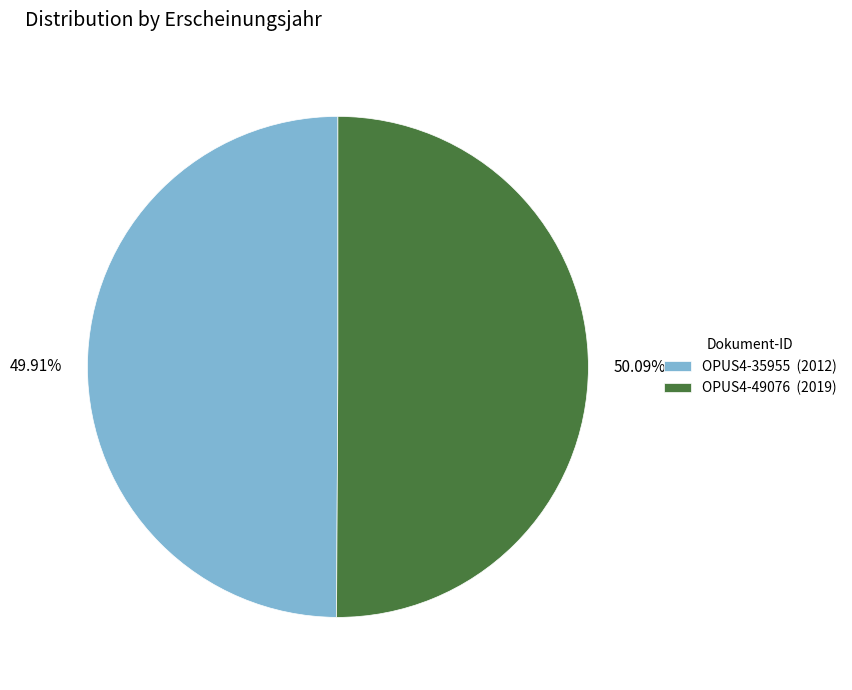

What percentage is the OPUS4-35955 slice, to the nearest percent?

50%